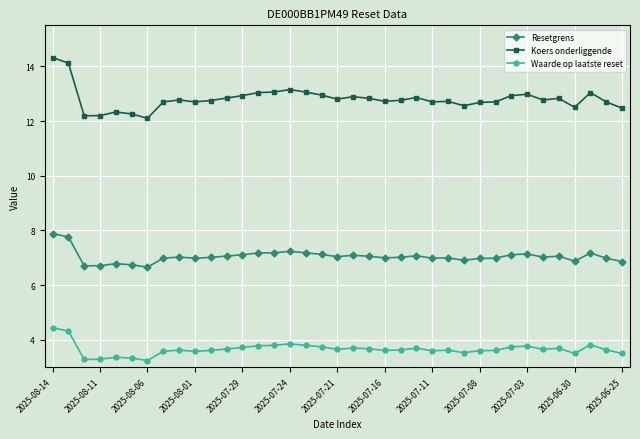

At how many categories does at least one series exceed 12?

37